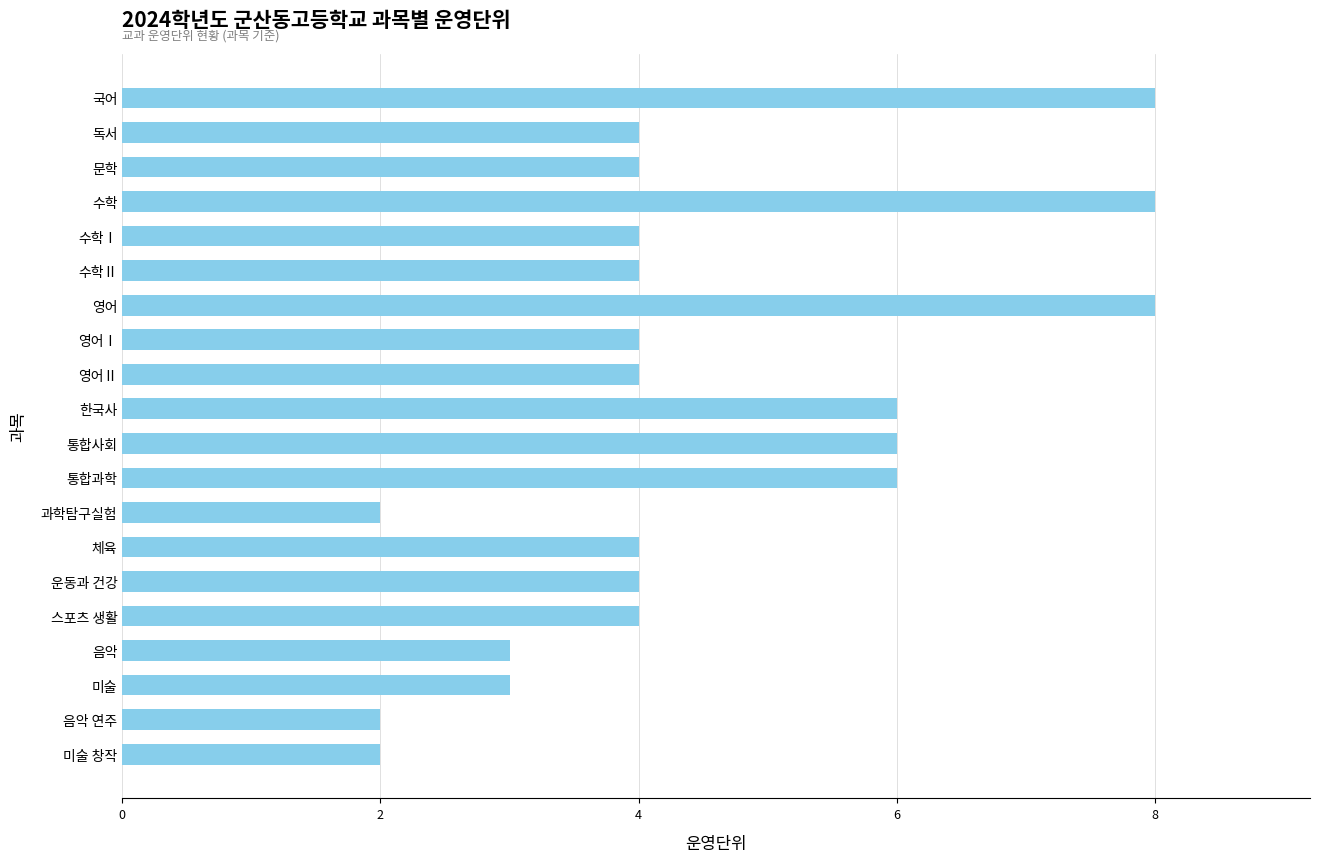

Read the value at 미술.

3